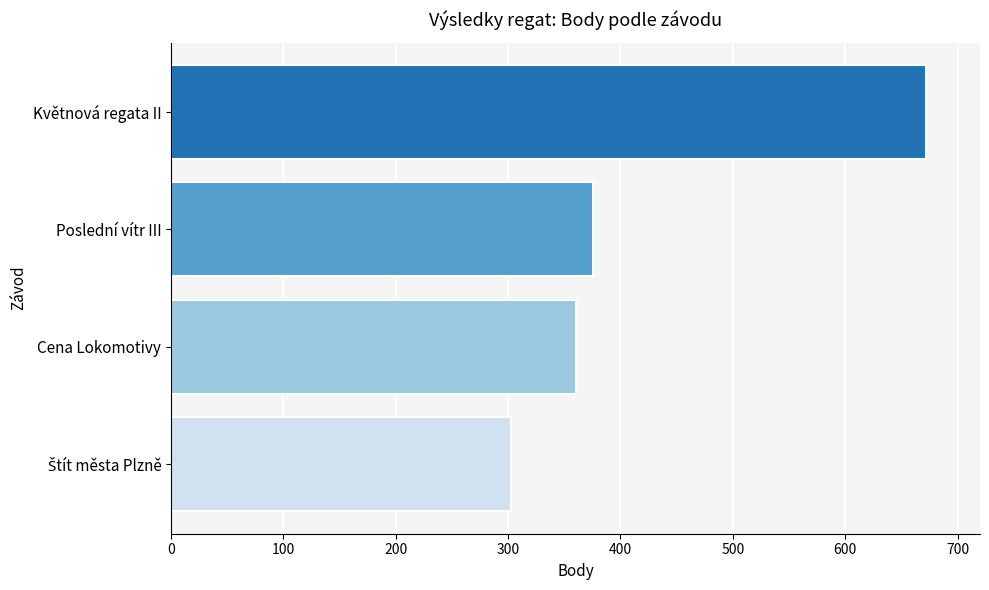

What is the change in value from Poslední vítr III to Cena Lokomotivy?

-16